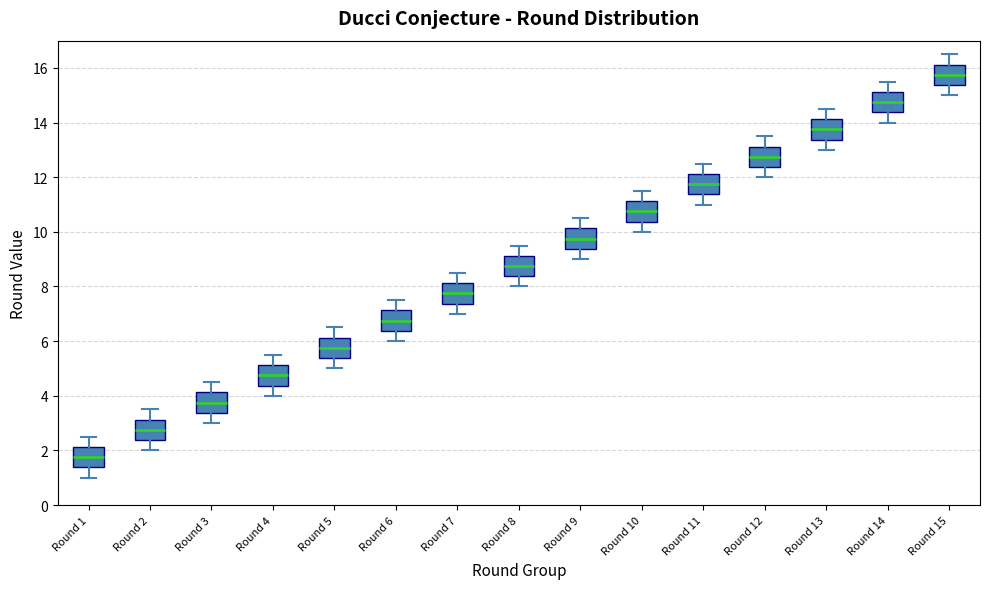

Where does the lower whisker of the box for Round 5 end on the y-axis? The values are not printed on the chart, so give them approximately, as read against the axis.

5.0